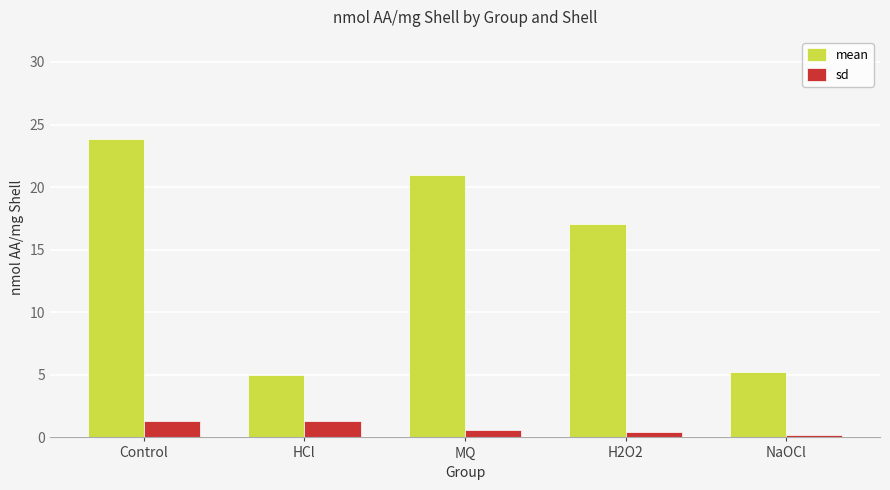

Is it true that mean equals 8.7 at NaOCl?

False